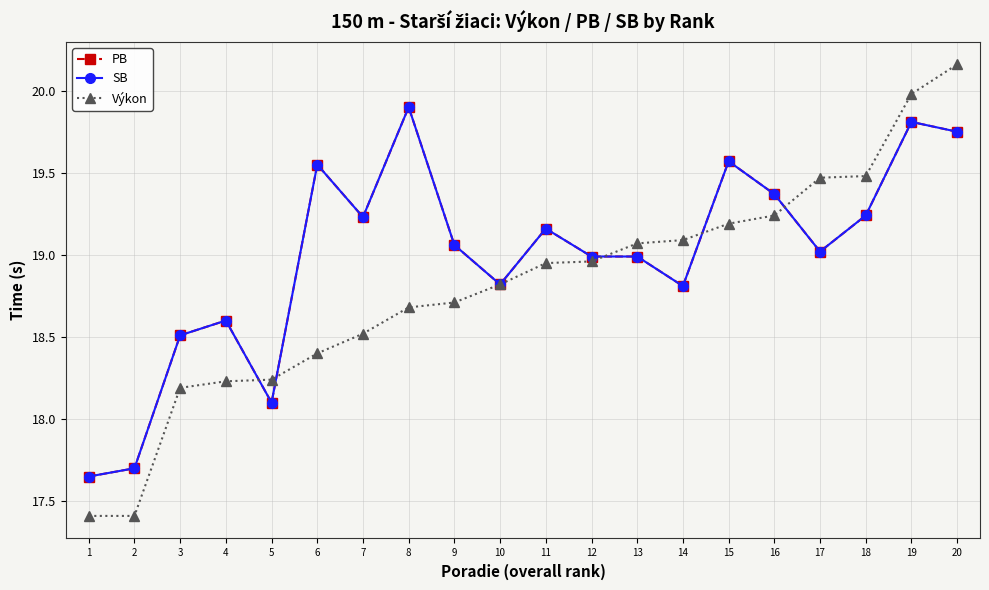

Is this an area chart (filled region under the line)?

No